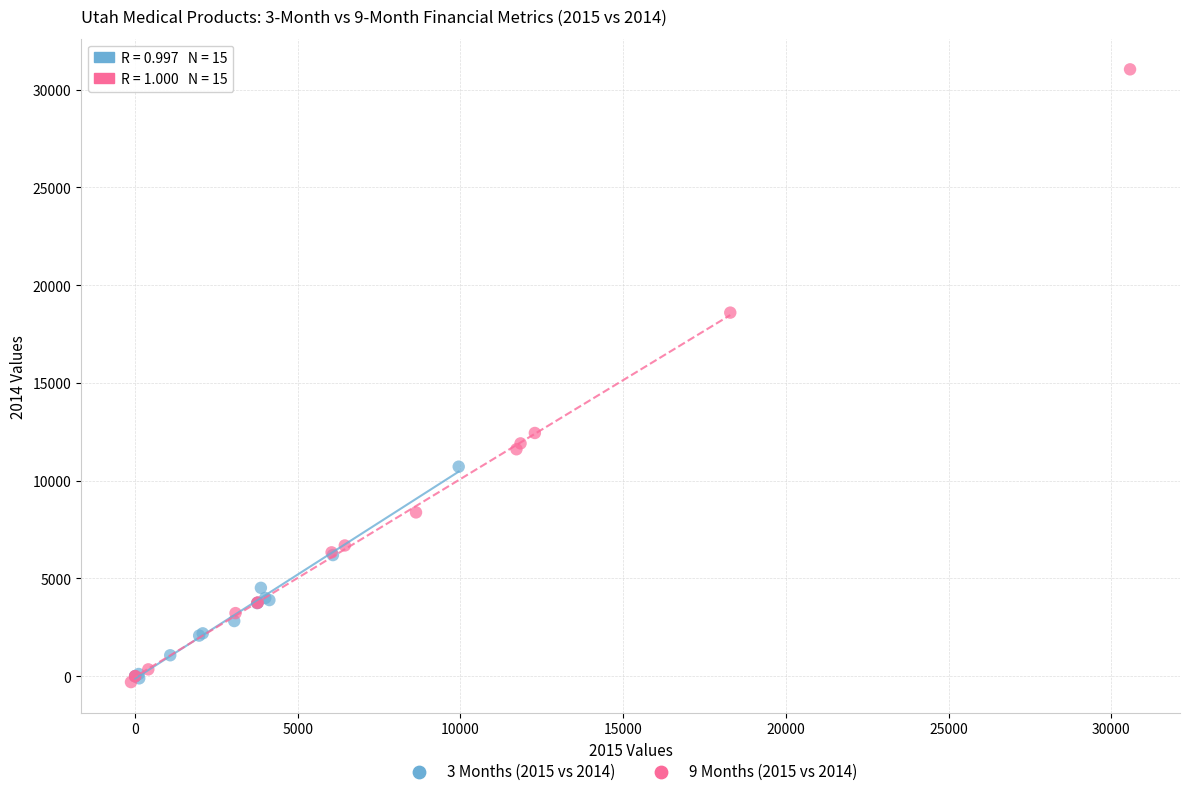

Which series has the widest spread of Y values?

9 Months (2015 vs 2014)